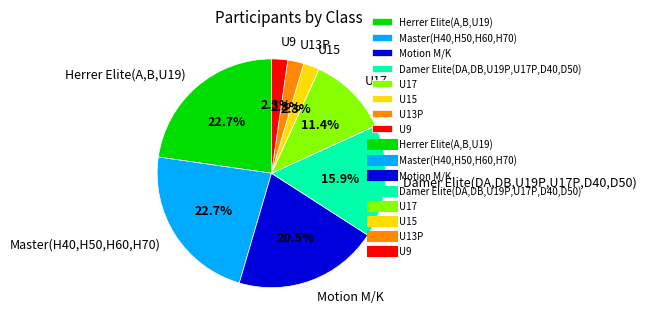

Which has a higher value, Motion M/K or U15?

Motion M/K